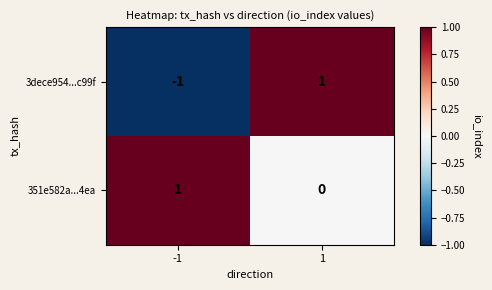

Which category has the lowest value across all series?

-1